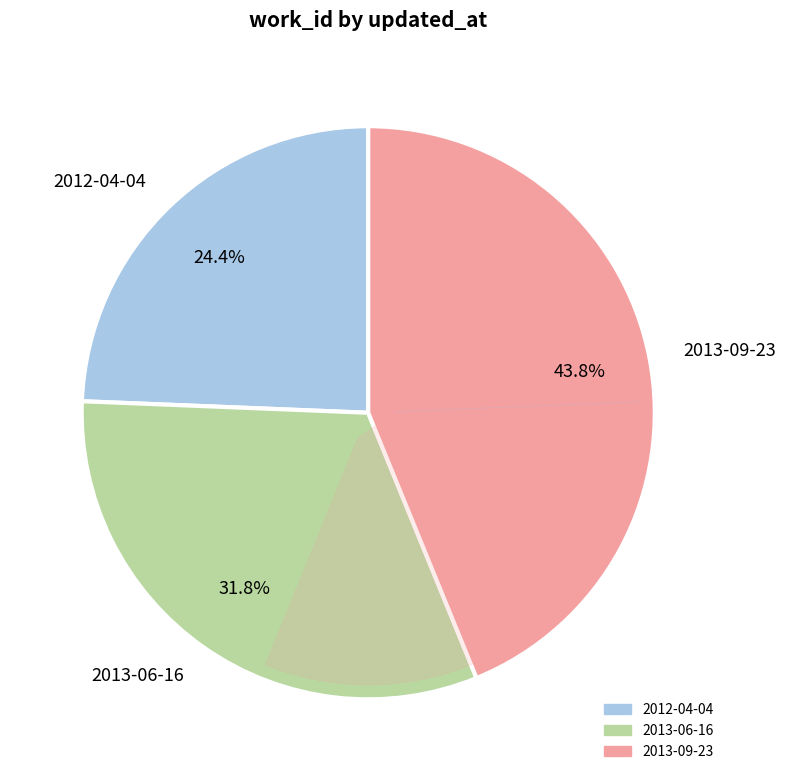

How many slices are in this pie chart?

3